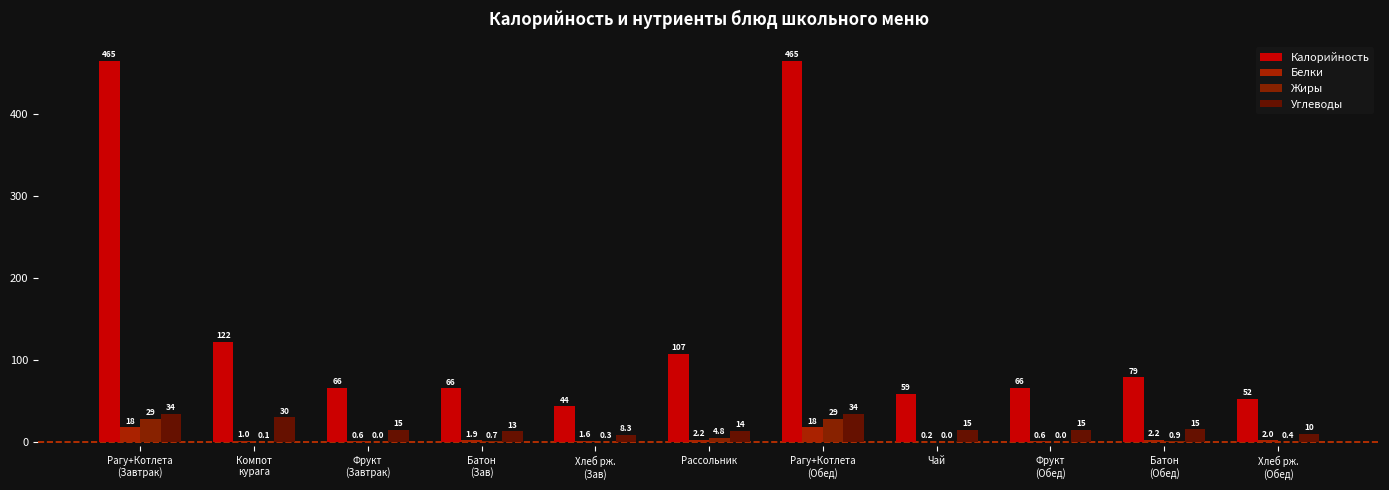

The value of Жиры at Хлеб рж.
(Обед) is 0.6. True or false?

False